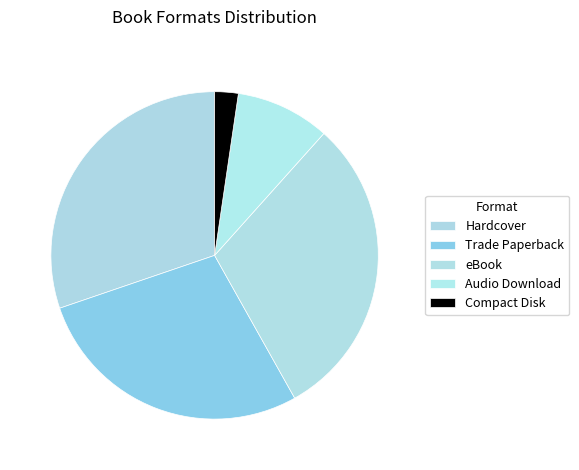

Approximately how many times larger is the value at Hardcover compared to eBook?

1.0